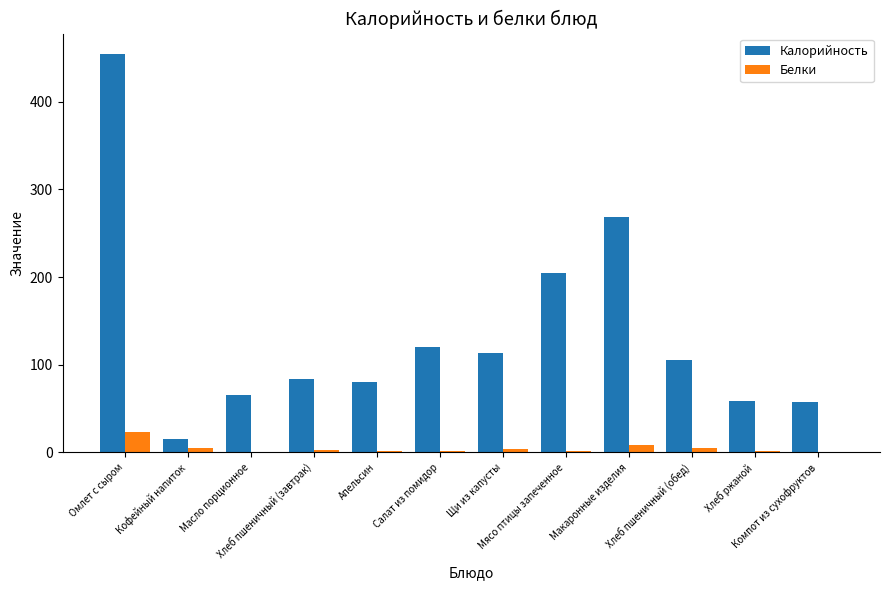

Count the number of data series in this chart.

2